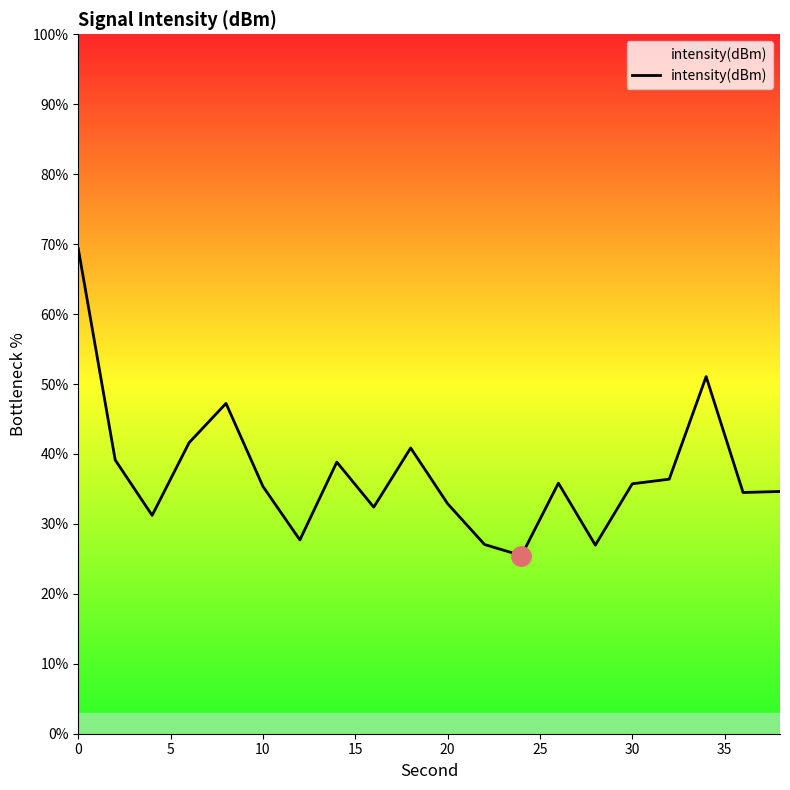

Is it true that the value at 30 is 16.6?

False